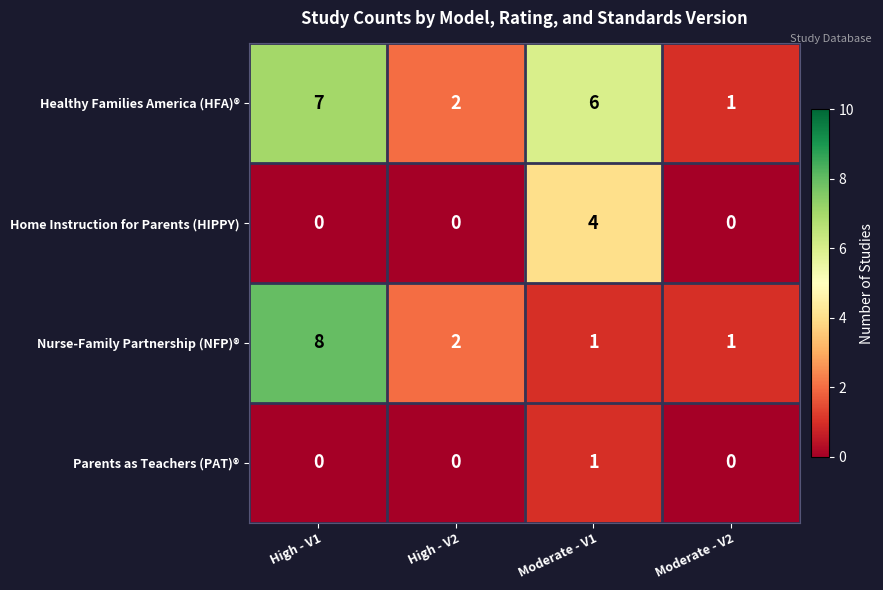

How many distinct data groups are displayed?

4